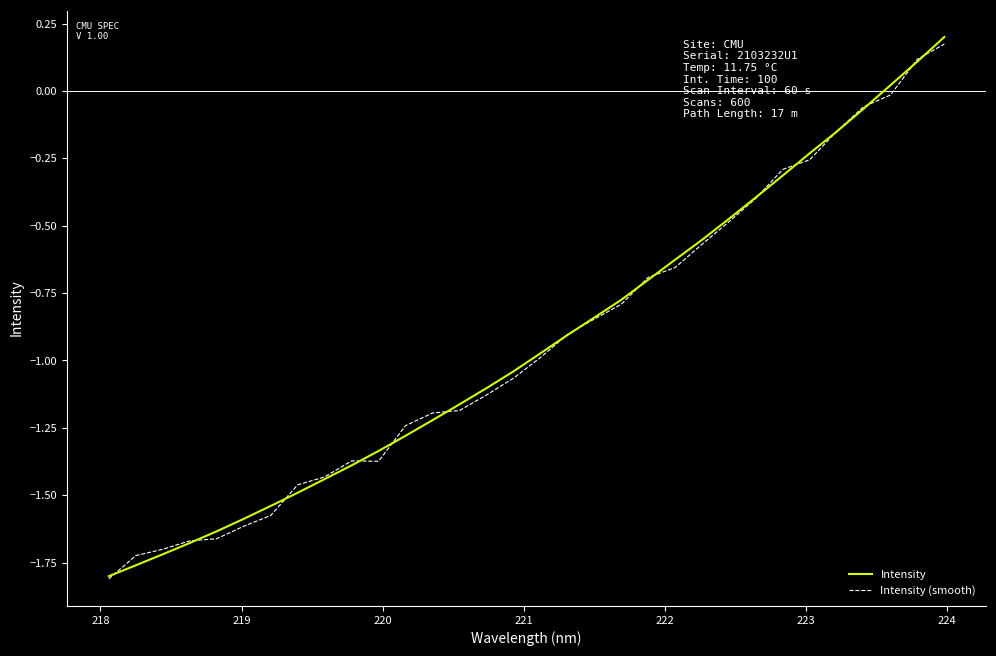

True or false: Intensity has more than 2 points higher than both neighbors.

False